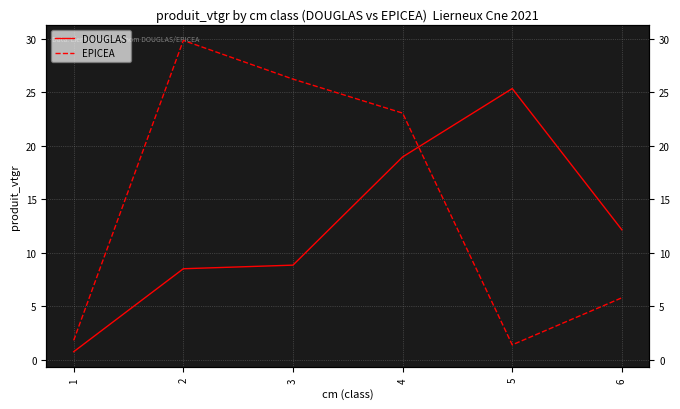

Is it true that DOUGLAS equals 15.1 at 2?

False